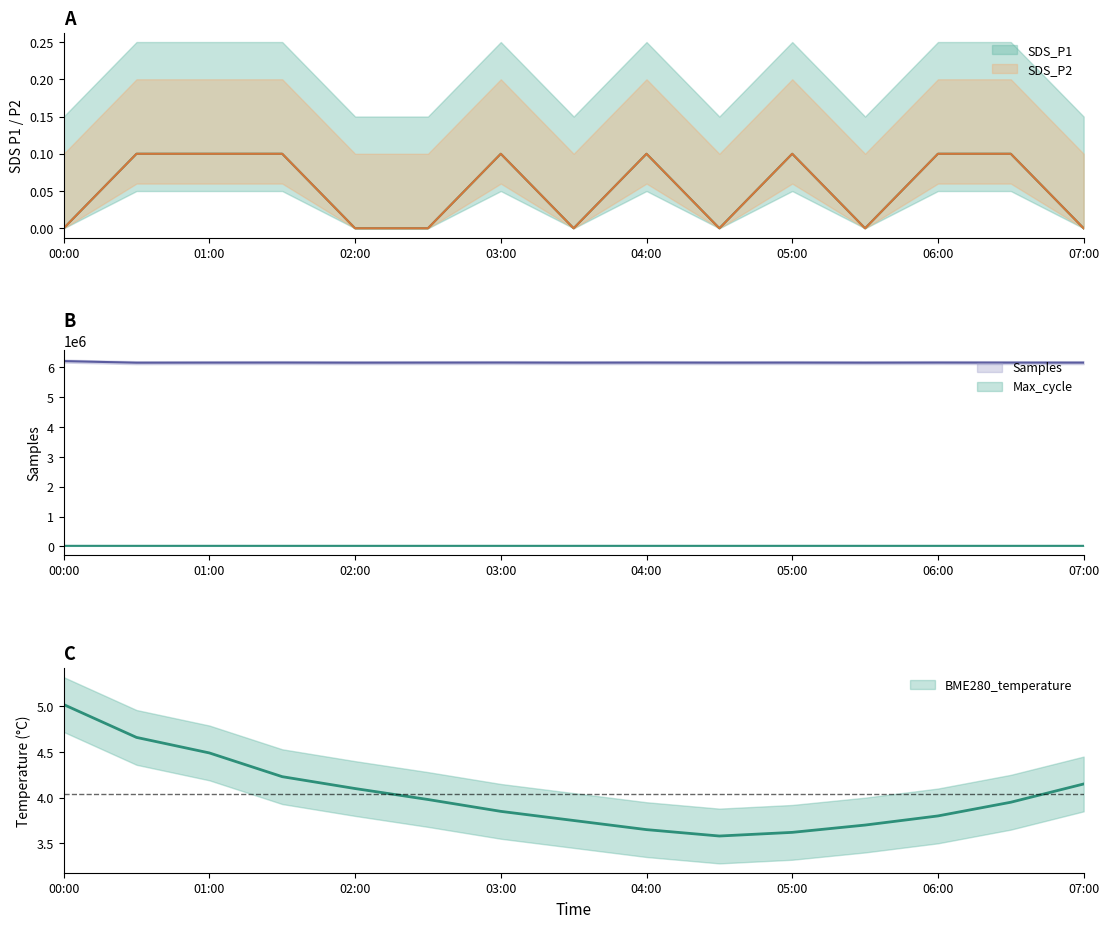

Reading left to right, extract all data points from this chart.

SDS_P1: 0.0	0.1	0.1	0.1	0.0	0.0	0.1	0.0	0.1	0.0	0.1	0.0	0.1	0.1	0.0
SDS_P2: 0.0	0.1	0.1	0.1	0.0	0.0	0.1	0.0	0.1	0.0	0.1	0.0	0.1	0.1	0.0
BME280_temperature: 5.0	4.7	4.5	4.2	4.1	4.0	3.9	3.8	3.6	3.6	3.6	3.7	3.8	4.0	4.2
Samples: 6211611.0	6157433.0	6159870.0	6161354.0	6158000.0	6160000.0	6162000.0	6158500.0	6161000.0	6159000.0	6160500.0	6158000.0	6161500.0	6160000.0	6159500.0
Max_cycle: 20343.0	20012.0	20304.0	20013.0	20100.0	20050.0	20200.0	20150.0	20300.0	20080.0	20250.0	20120.0	20180.0	20060.0	20220.0